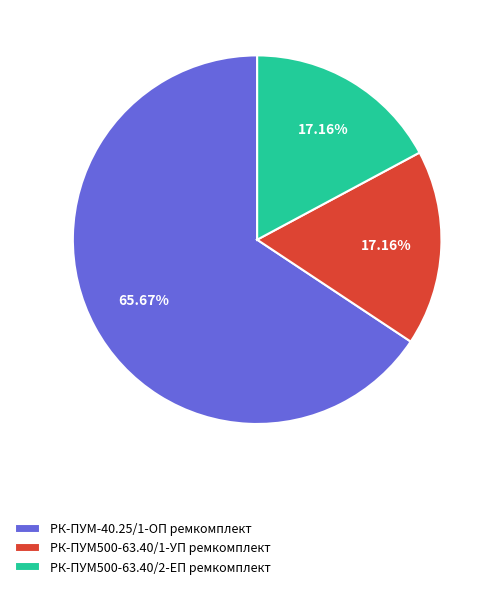

Is it true that РК-ПУМ-40.25/1-ОП ремкомплект is 66% of the pie?

True